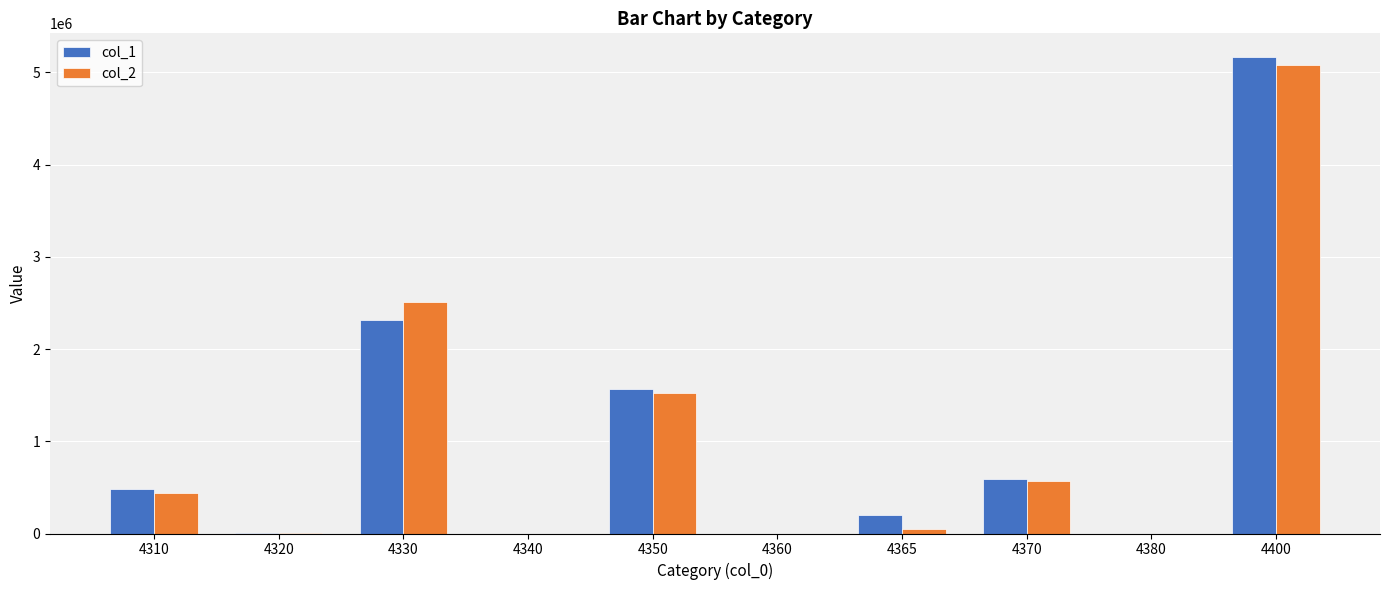

Is the value of col_1 at 4350 greater than the value of col_2 at 4365?

Yes